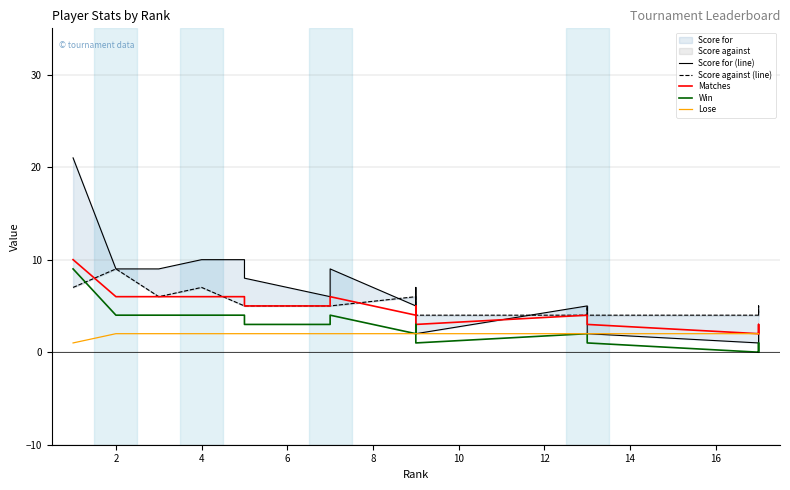

How many series are shown in this chart?

5